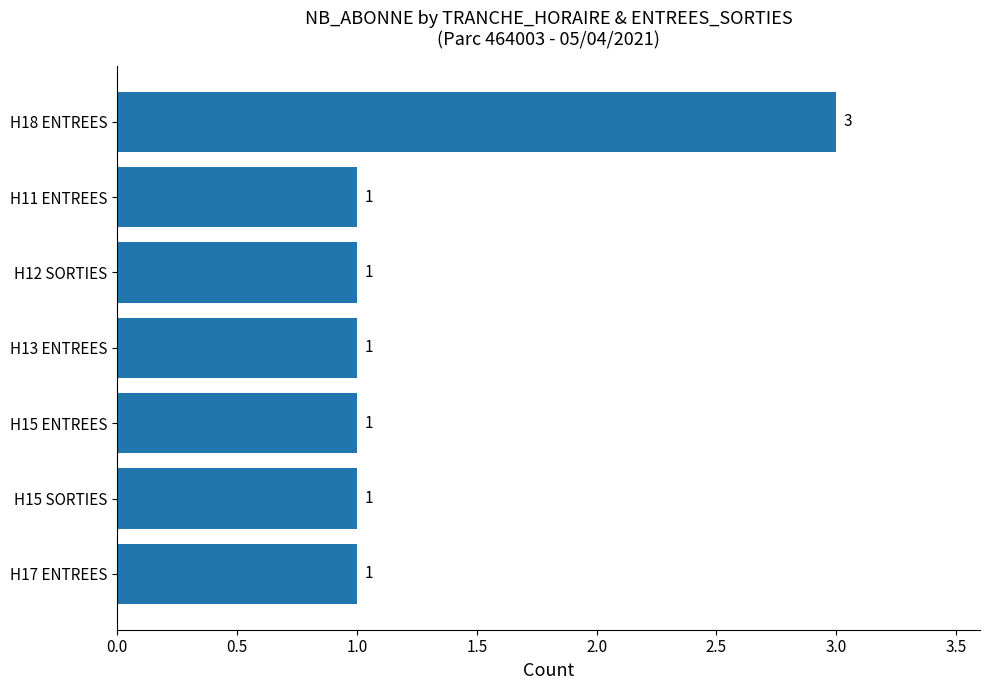

What is the ratio of the value at H12 SORTIES to the value at H11 ENTREES?

1.0